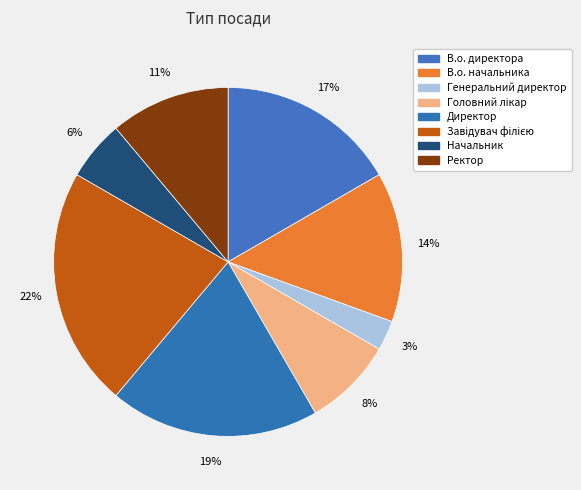

Rank the categories by value from highest to lowest.

Завідувач філією, Директор, В.о. директора, В.о. начальника, Ректор, Головний лікар, Начальник, Генеральний директор